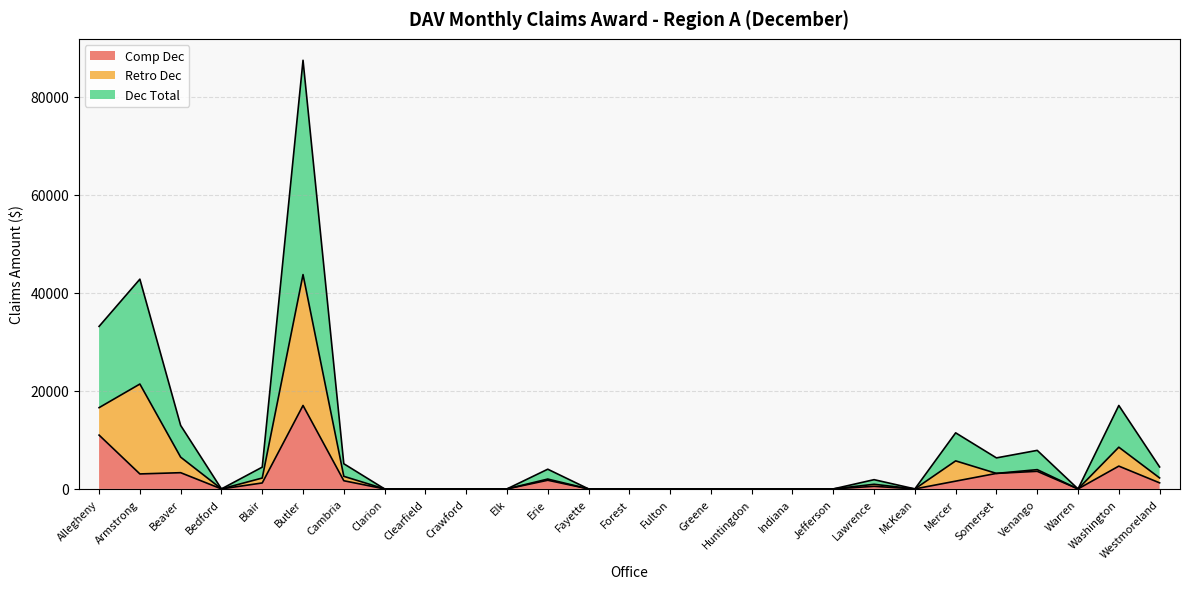

Is it true that Dec Total equals 5721 at Mercer?

True